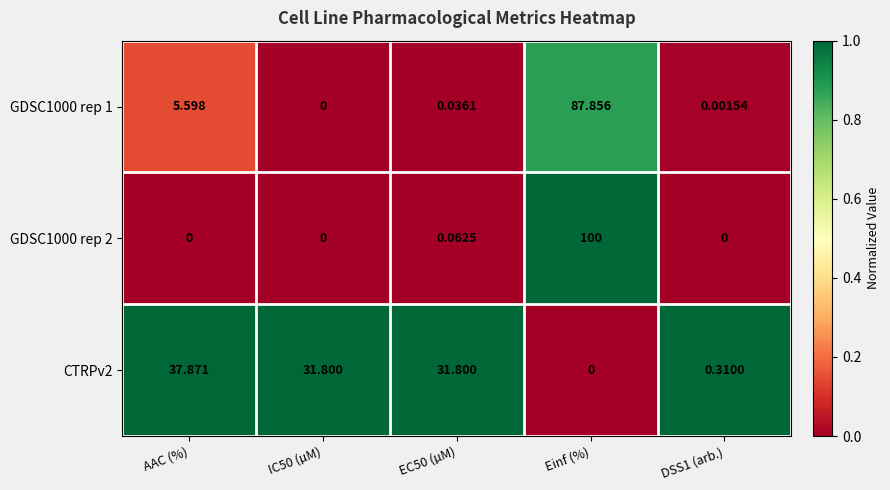

At which category is the sum across all series the highest?

Einf (%)